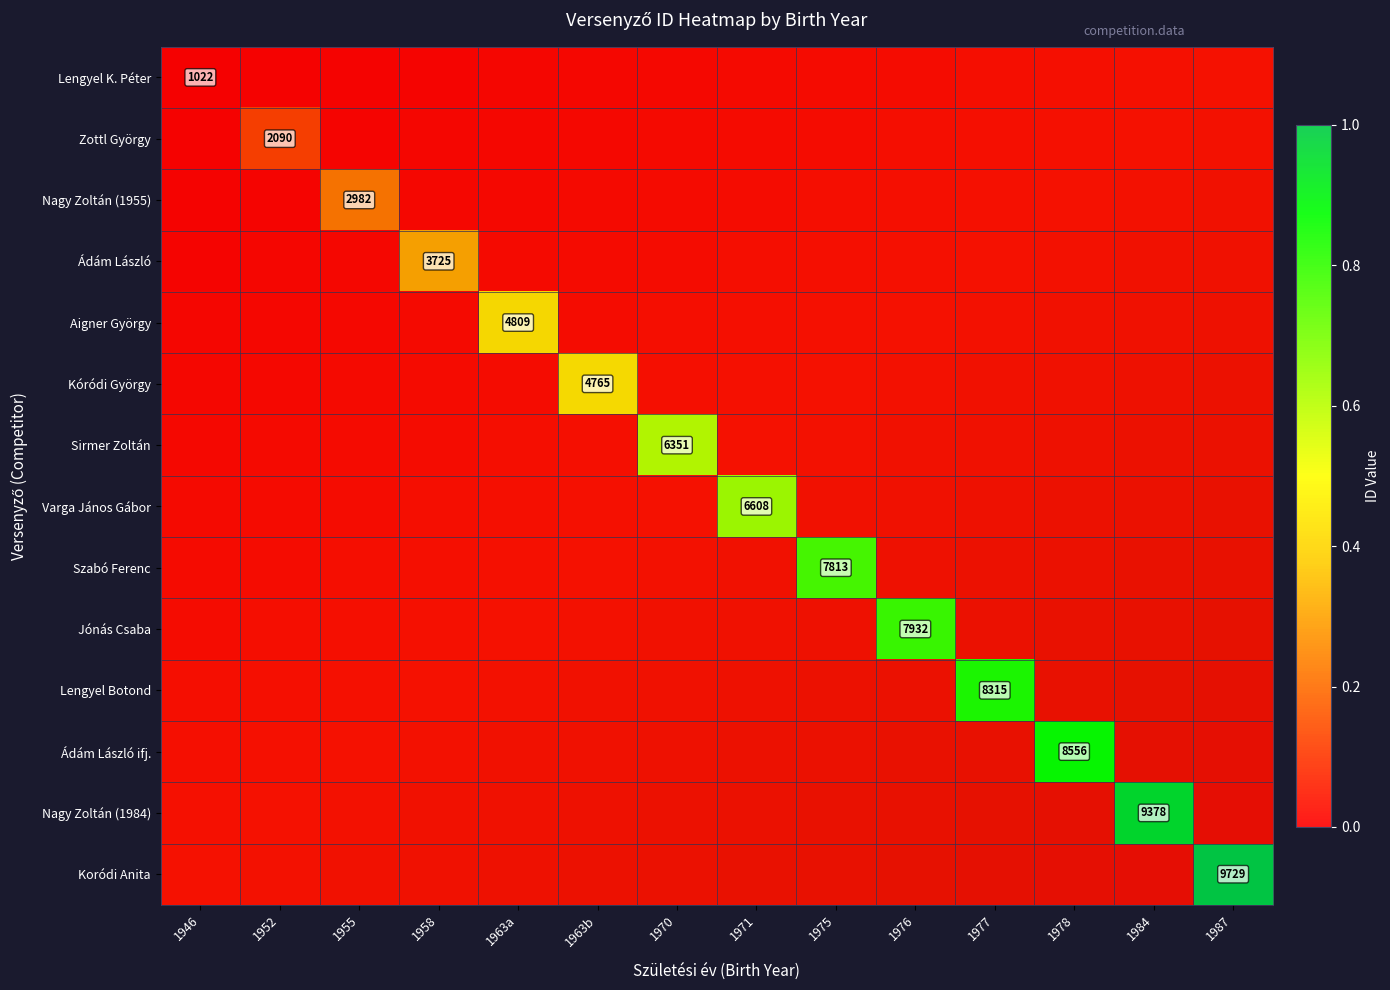

At which label does Jónás Csaba first exceed 0?

1976